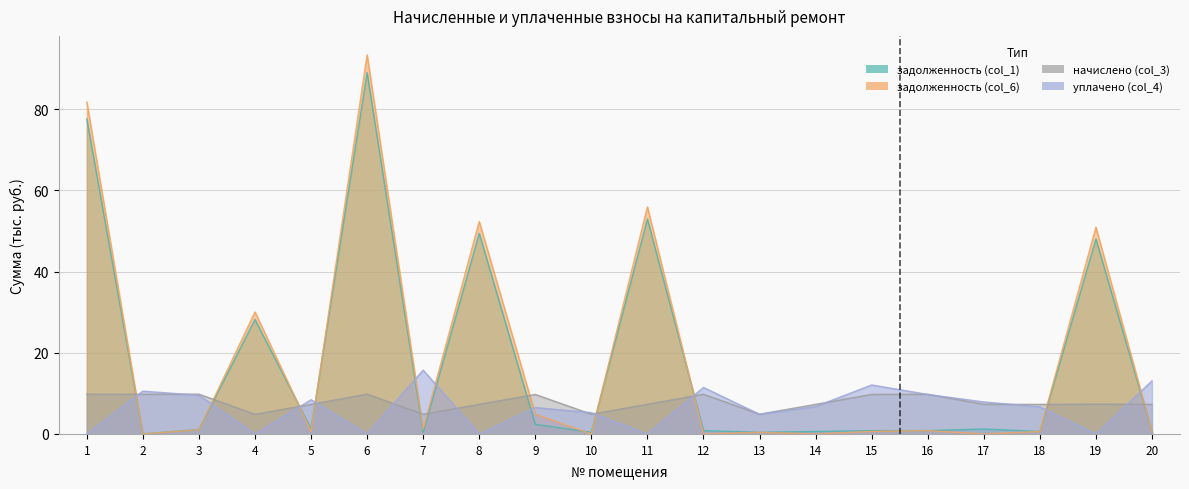

Where is задолженность (col_1) nearest to the value 44?

19